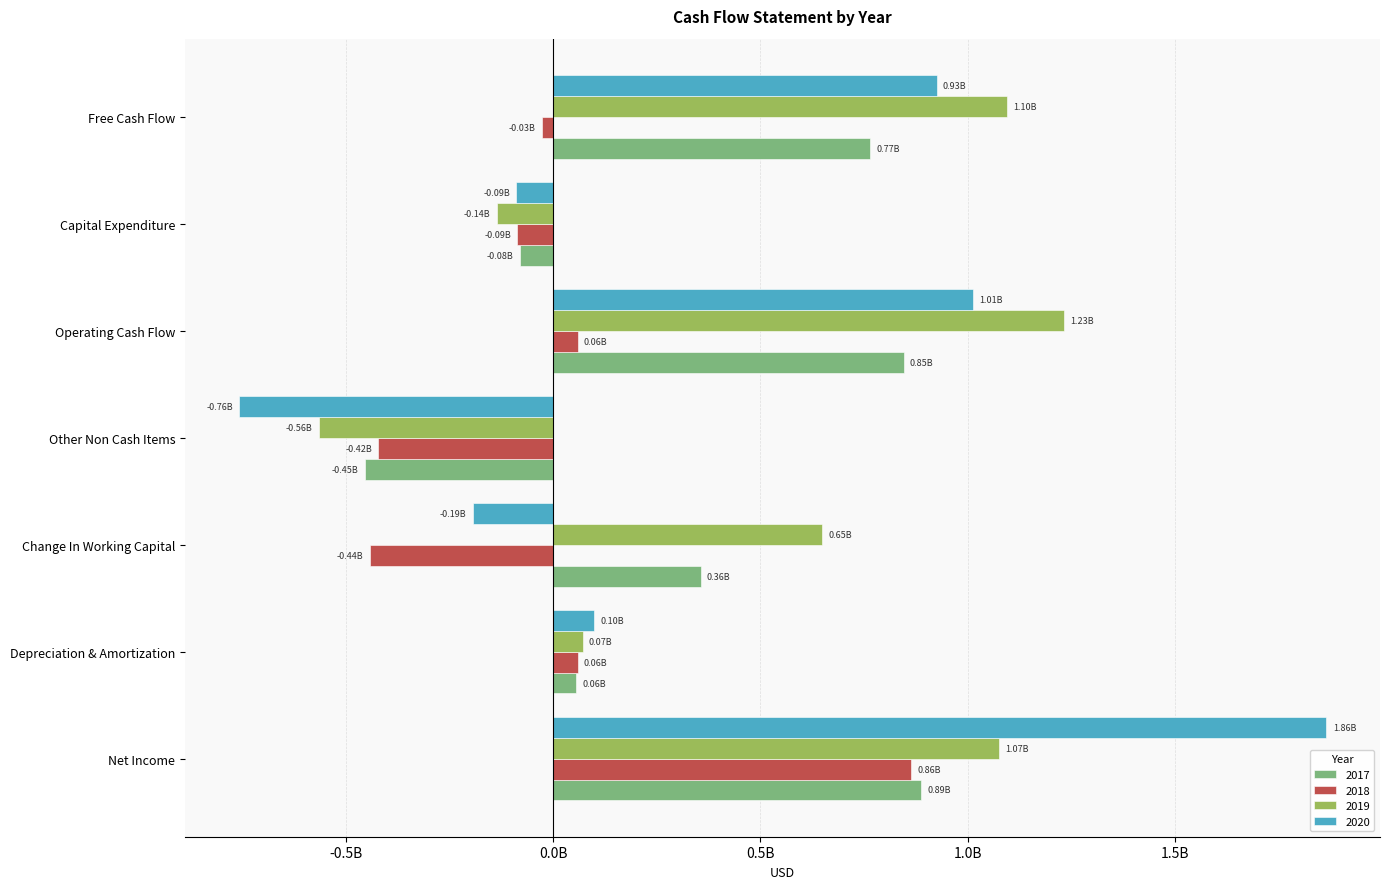

True or false: 2020 has a value of 876253392 at Net Income.

False